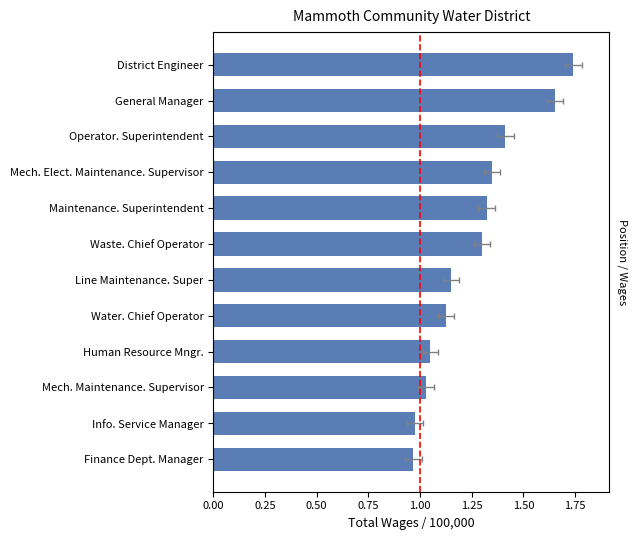

How many data points does each series have?

12